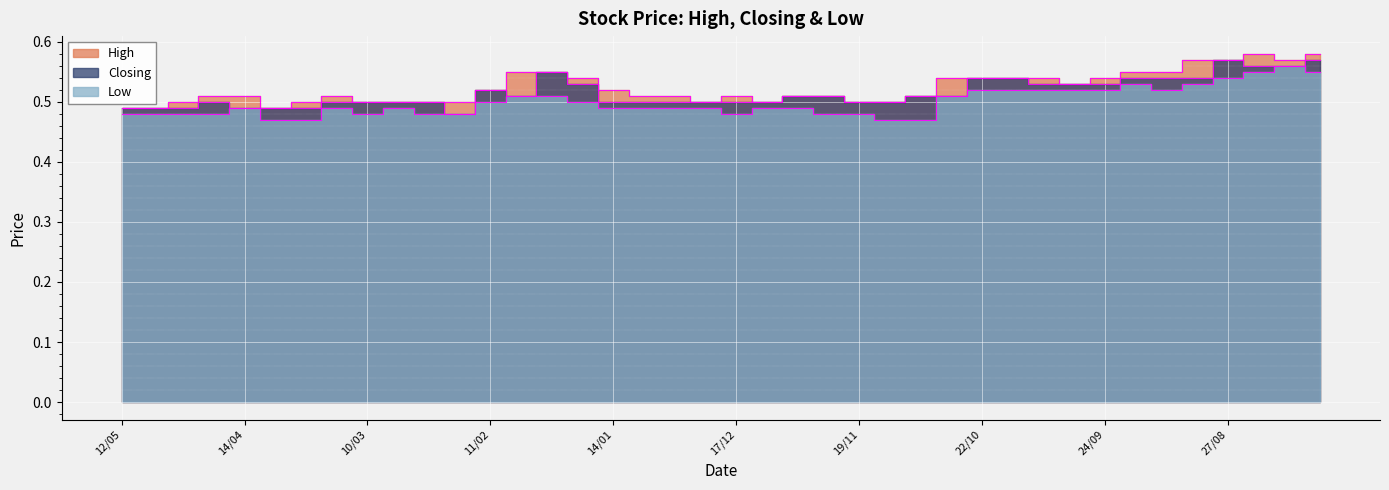

Between 14/01 and 26/11, which is larger?

14/01